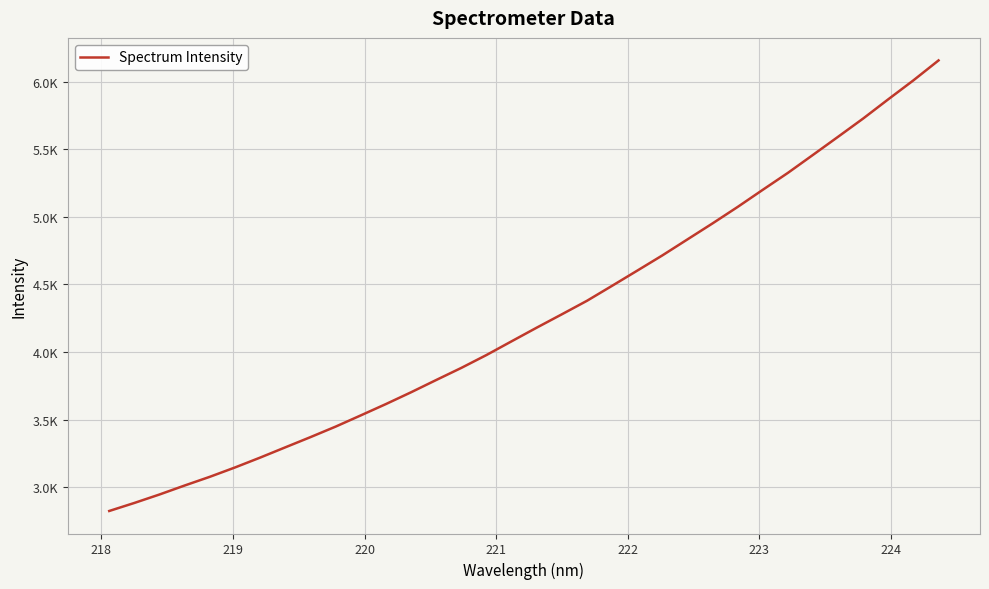

Reading left to right, extract all data points from this chart.

2823.9	2883.3	2946.0	3012.5	3076.8	3145.9	3218.9	3294.8	3370.3	3448.1	3531.1	3615.0	3702.1	3792.9	3882.5	3977.8	4079.3	4180.2	4279.0	4379.0	4490.0	4602.0	4714.8	4833.3	4951.7	5073.6	5200.3	5325.5	5458.7	5592.7	5727.9	5870.1	6010.0	6157.3